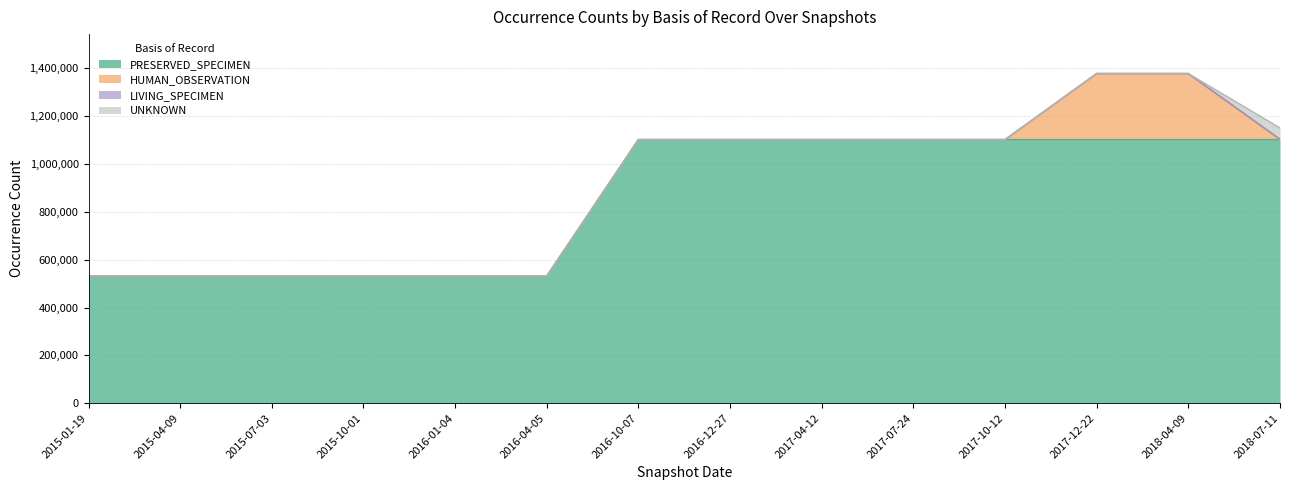

True or false: HUMAN_OBSERVATION and LIVING_SPECIMEN cross at least once.

True